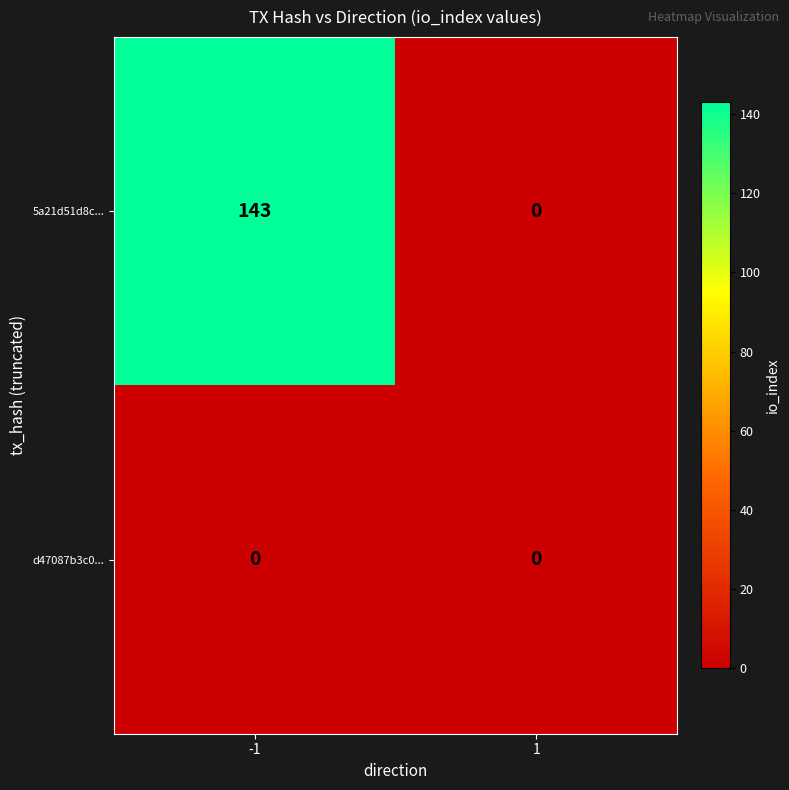

List the series in order of their overall mean, lowest first.

d47087b3c0..., 5a21d51d8c...